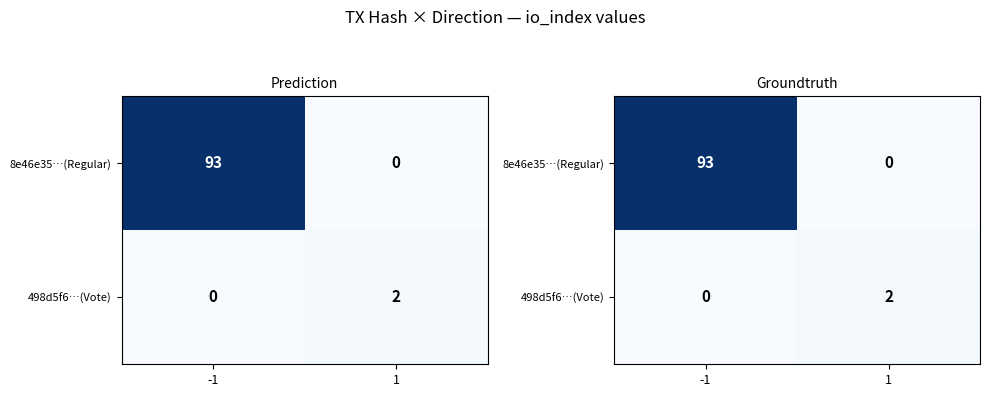

Which has a higher value, 1 or -1?

-1